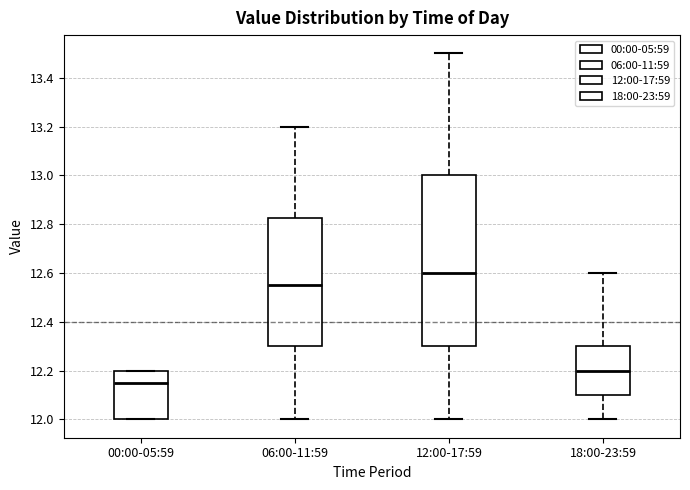

Which box's median line is the highest?

12:00-17:59